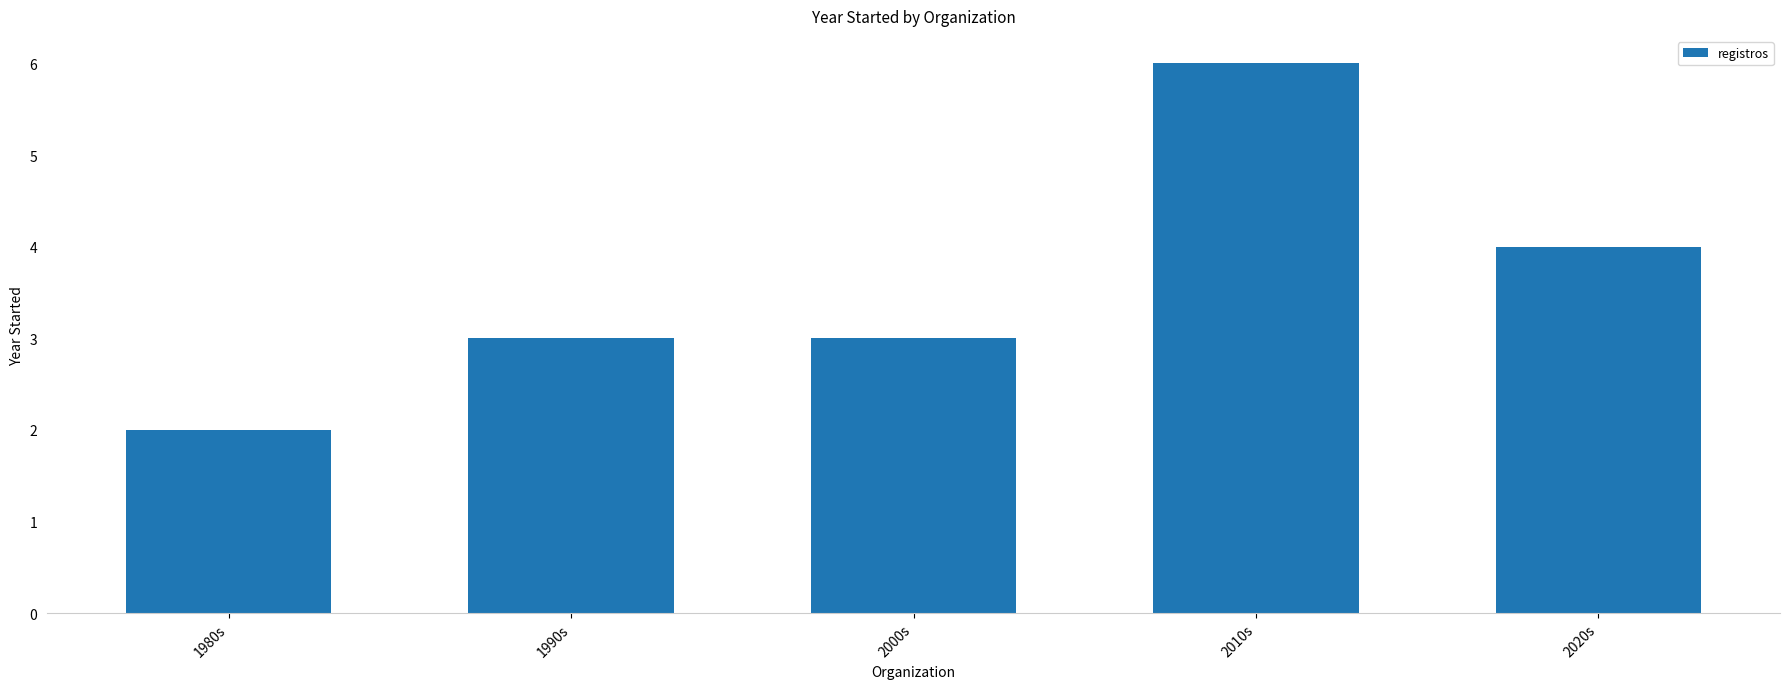

What is the approximate value at 2000s?

3